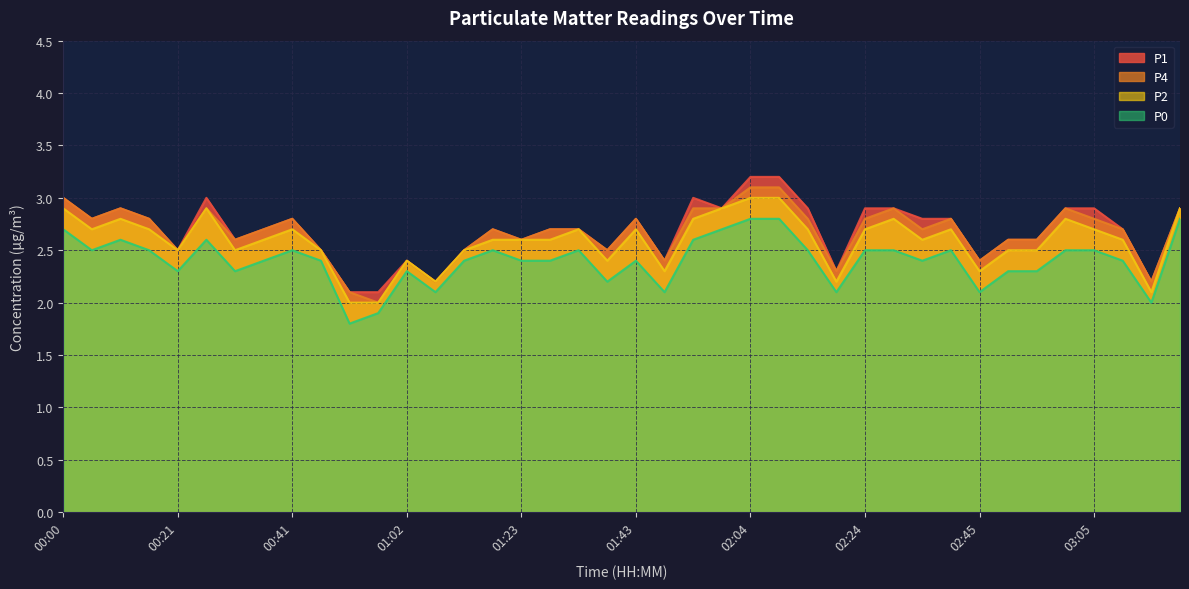

Which series has the largest total across all categories?

P1